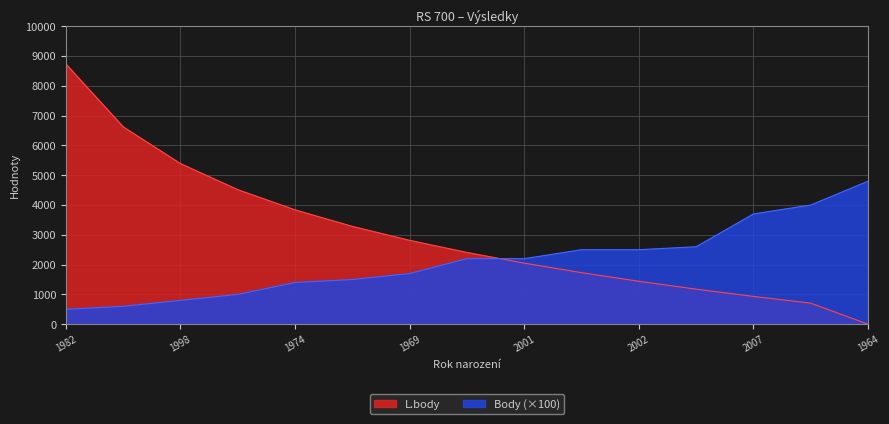

Rank the series at 2007 from highest to lowest value.

Body (×100), L.body